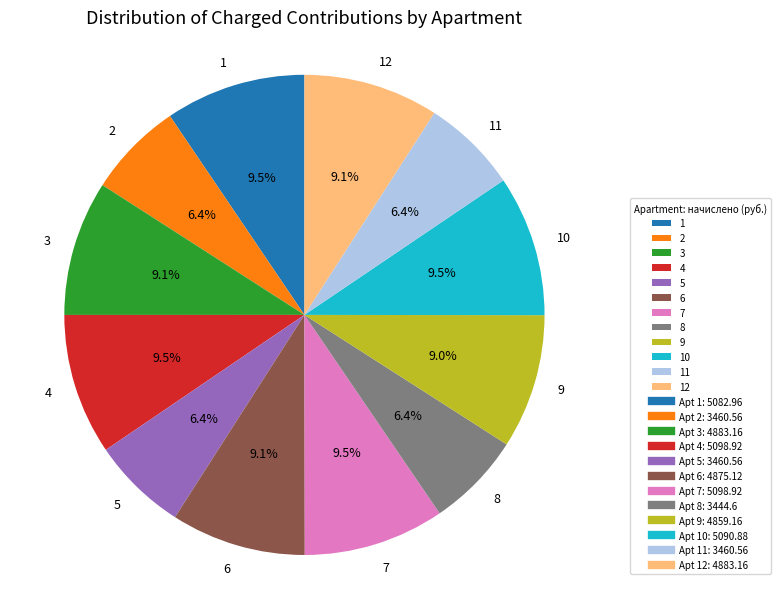

How many slices are in this pie chart?

12